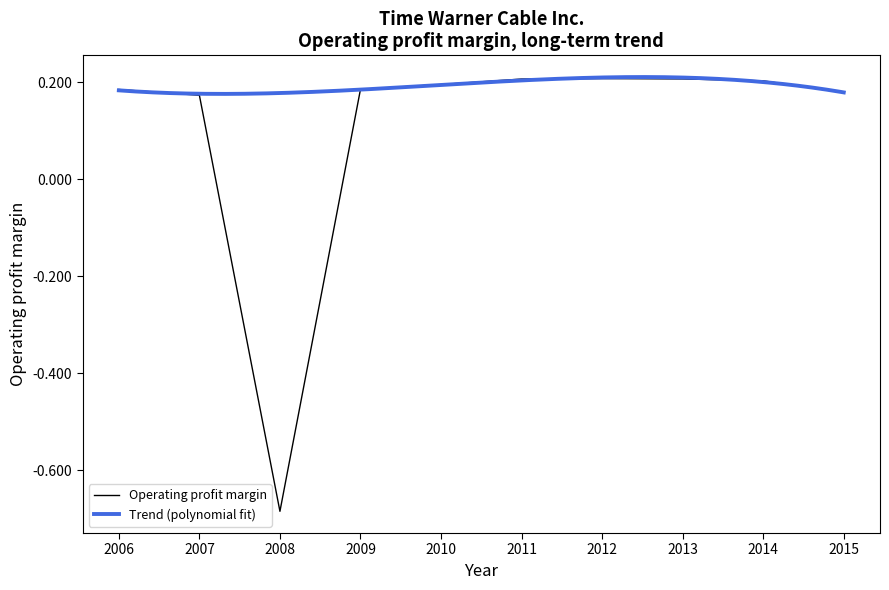

Does the chart display data point markers on the line(s)?

No